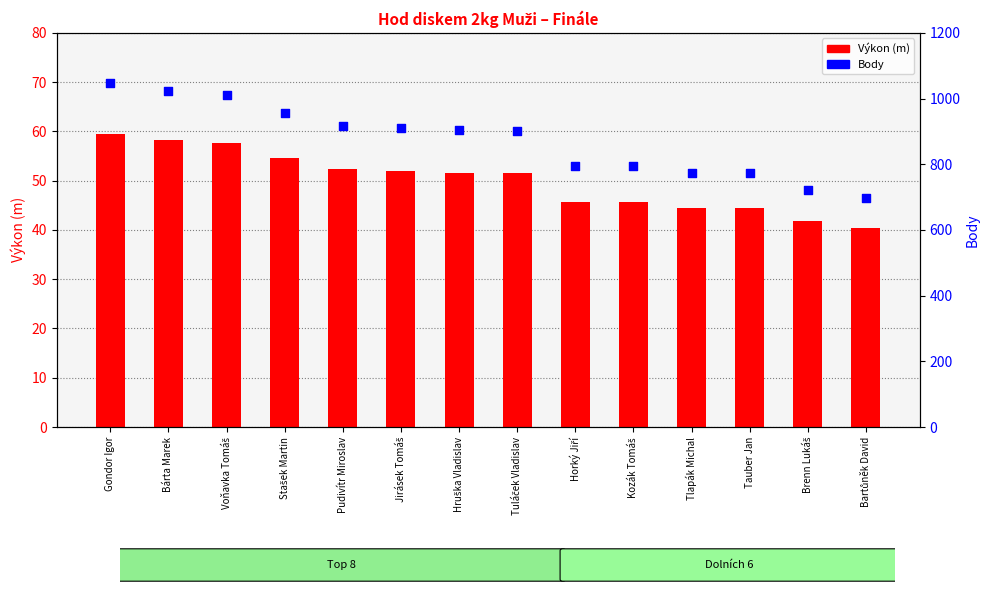

Which series contains the lowest Y value?

Výkon (m)